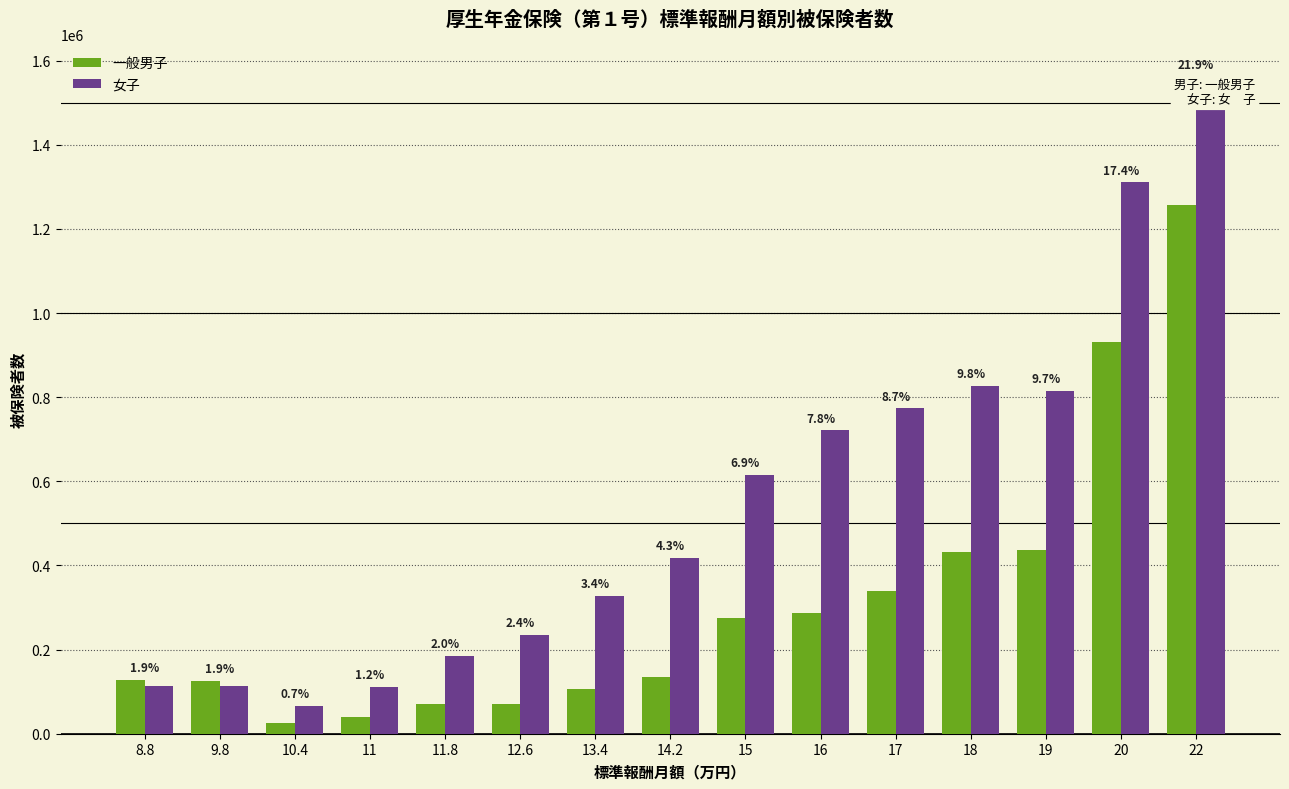

What is the value of the 一般男子 bar at the 8th from the left?

135606